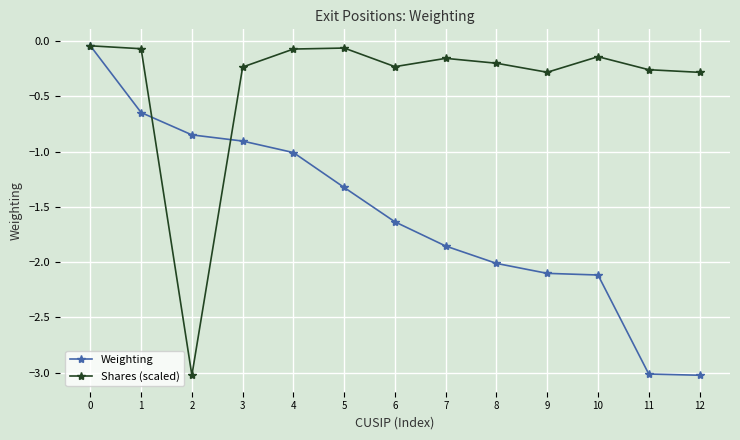

Which series has the largest total across all categories?

Shares (scaled)